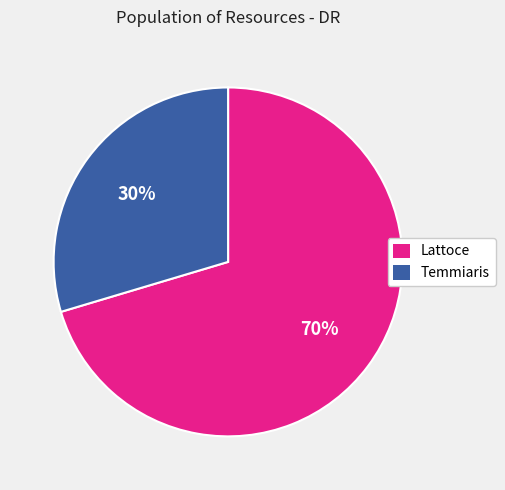

Combined, do Lattoce and Temmiaris account for over 50%?

Yes